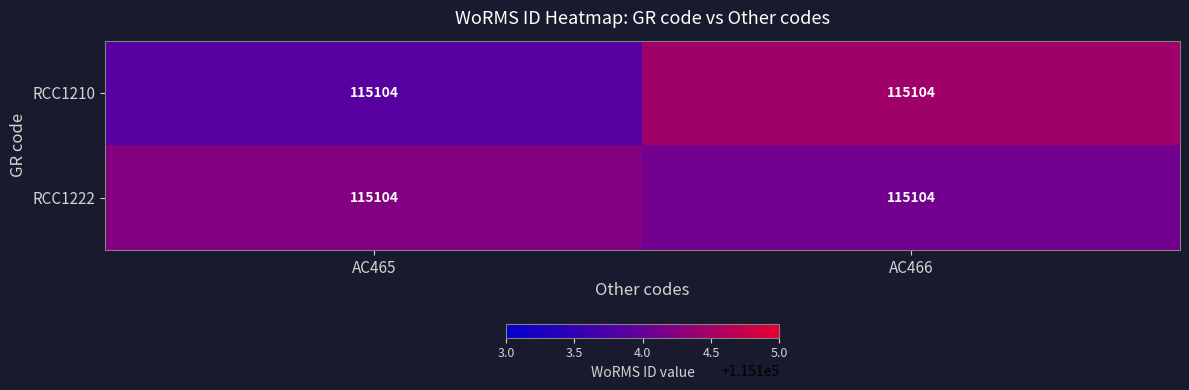

List the series in order of their peak value, highest first.

RCC1210, RCC1222